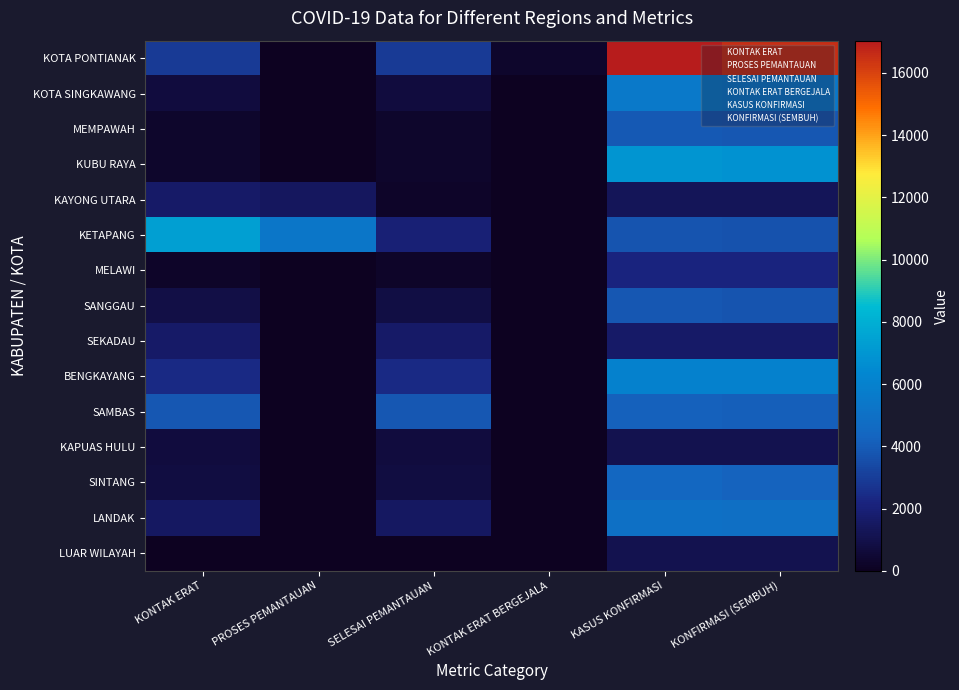

At which category is the sum across all series the highest?

KASUS KONFIRMASI